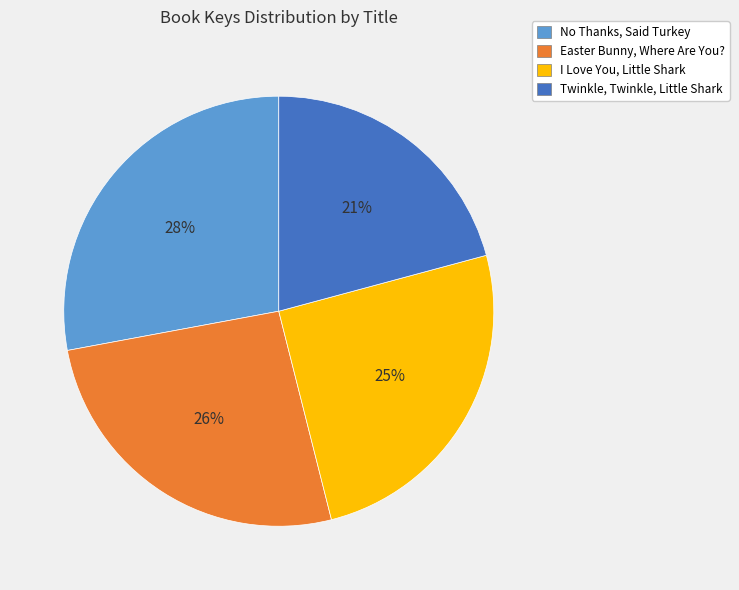

Do Easter Bunny, Where Are You? and No Thanks, Said Turkey together represent more than half of the pie?

Yes